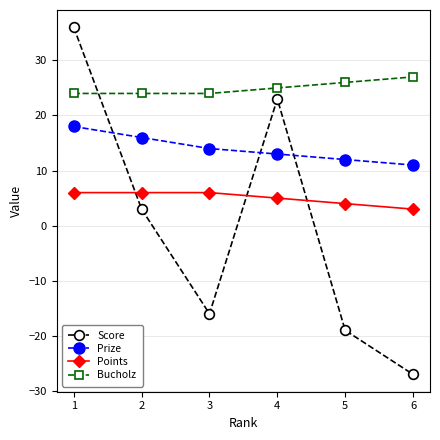

What is the average value of the Bucholz series?

25